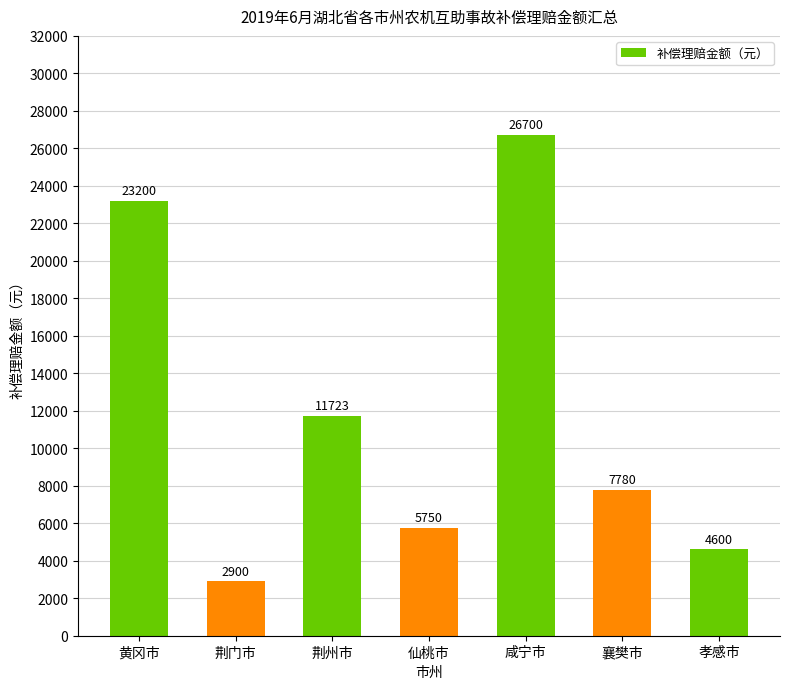

What is the value of the 6th bar from the left?

7780